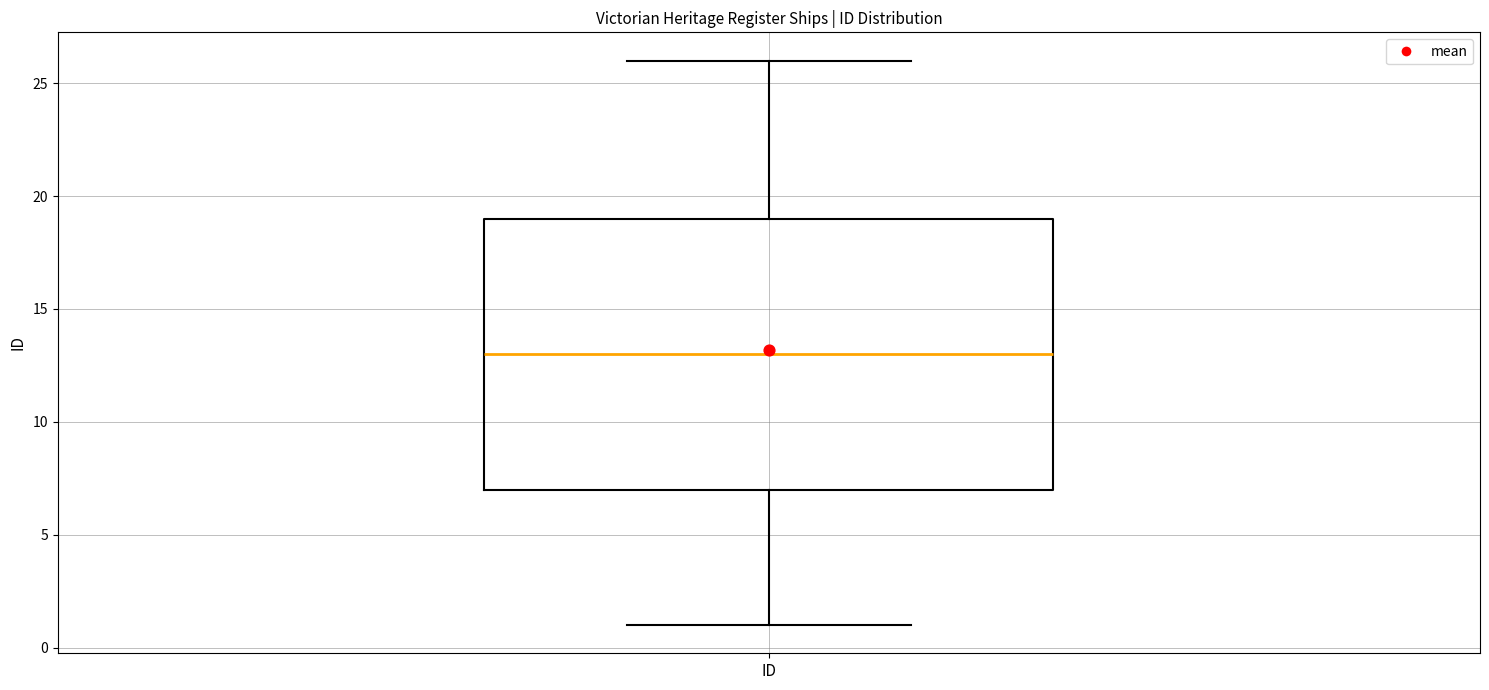

Transcribe this box plot: give where the median line is, the range the box spans, and where the two whiskers end, as read against the y-axis. The values are not printed on the chart, so give them approximately, as read against the axis.

median 13, box 7 to 19, whiskers 1 to 26